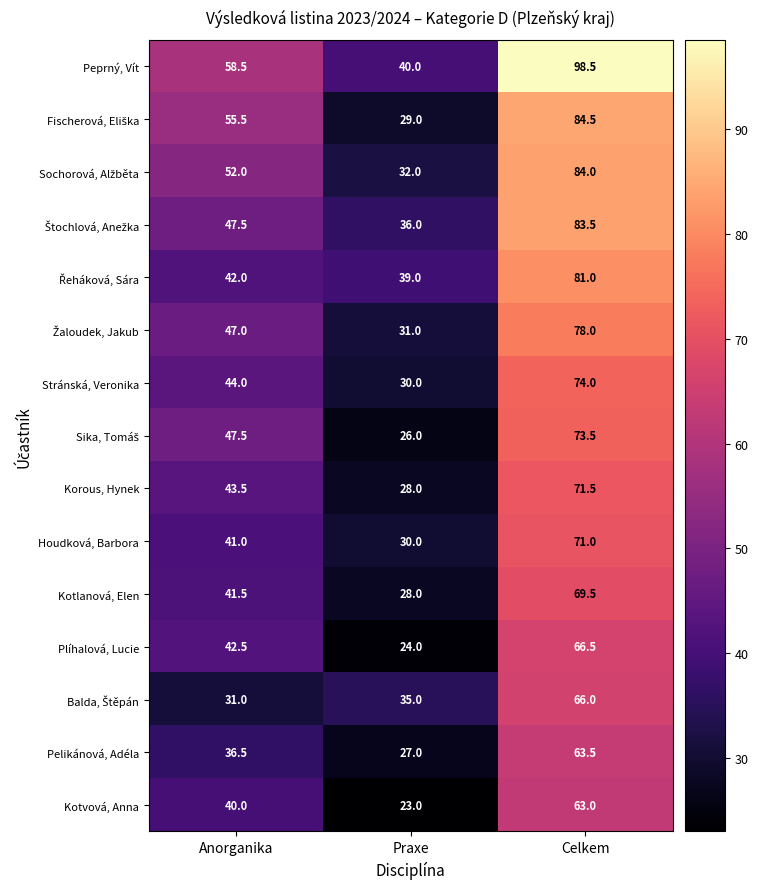

The Peprný, Vít series shows 40.0 at Praxe. True or false?

True